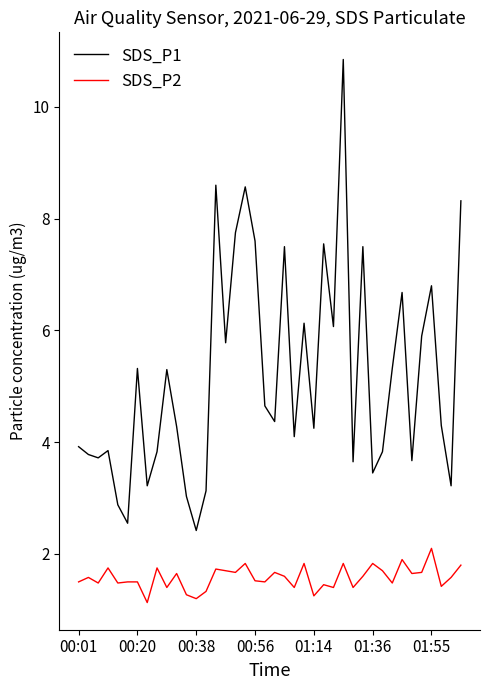

Which series has the widest spread of values?

SDS_P1